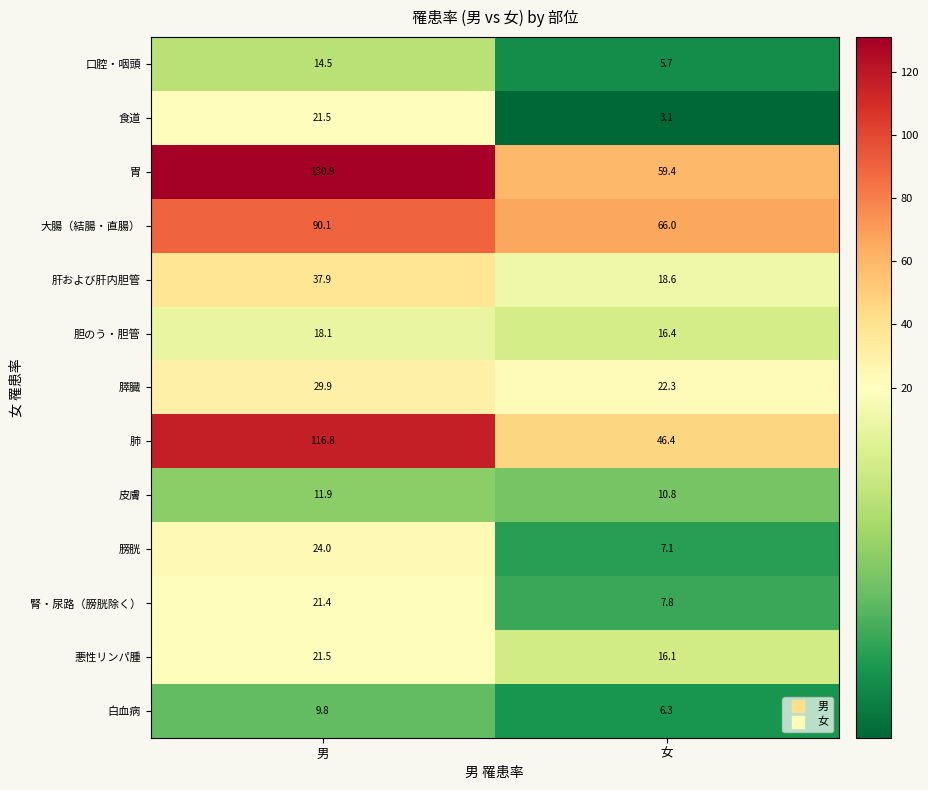

What is the sum of the 肺 values at 女 and 男?

163.2